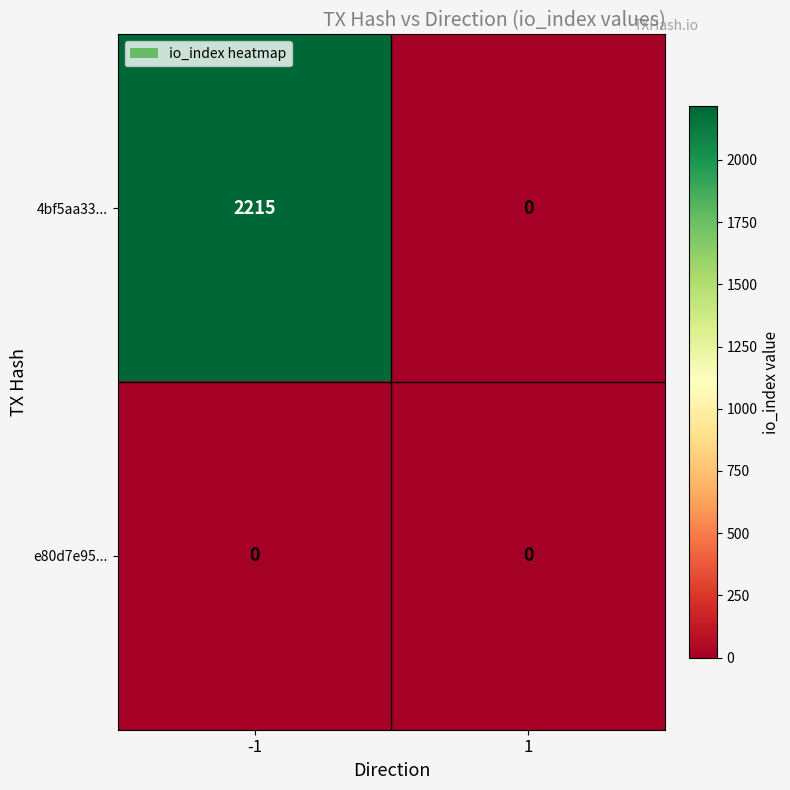

List the series in order of their peak value, highest first.

4bf5aa33..., e80d7e95...